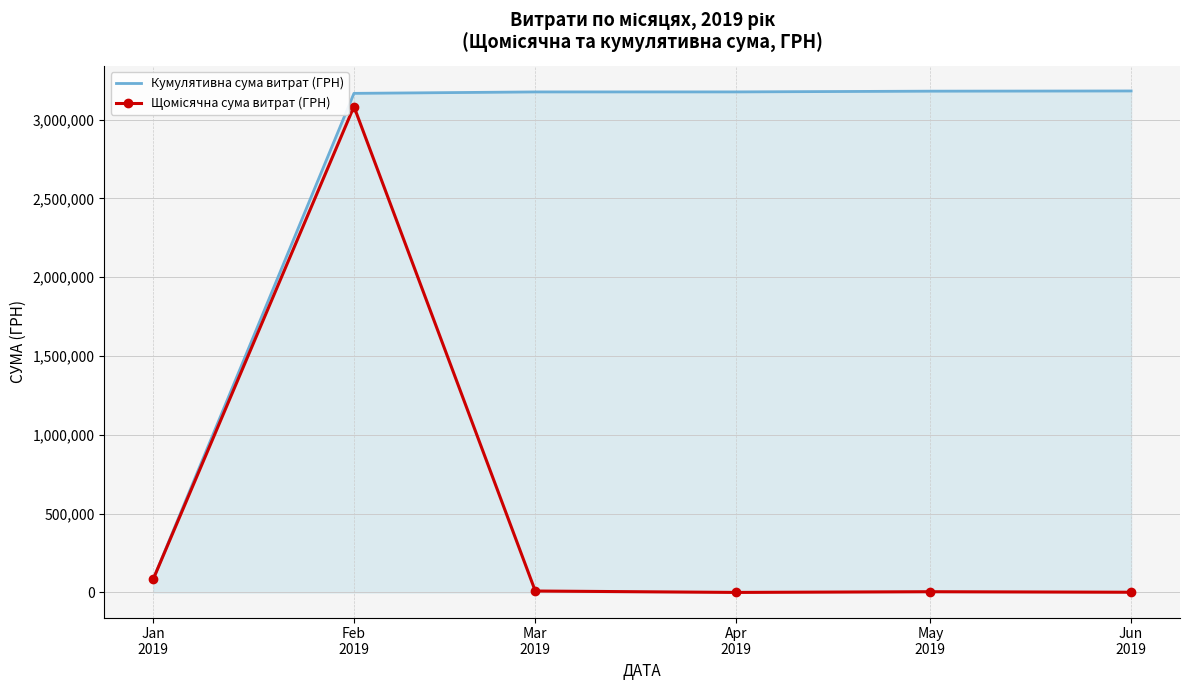

The Кумулятивна сума витрат (ГРН) series shows 4291927.8 at Jun
2019. True or false?

False